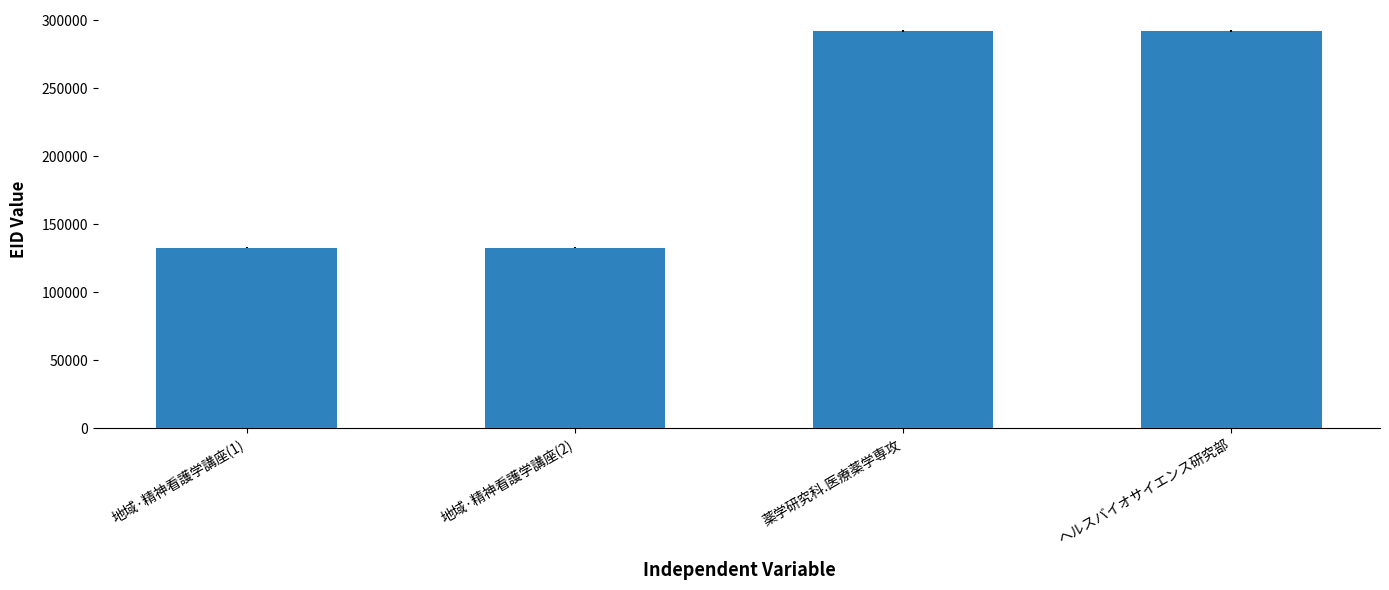

Between ヘルスバイオサイエンス研究部 and 地域·精神看護学講座(1), which is larger?

ヘルスバイオサイエンス研究部